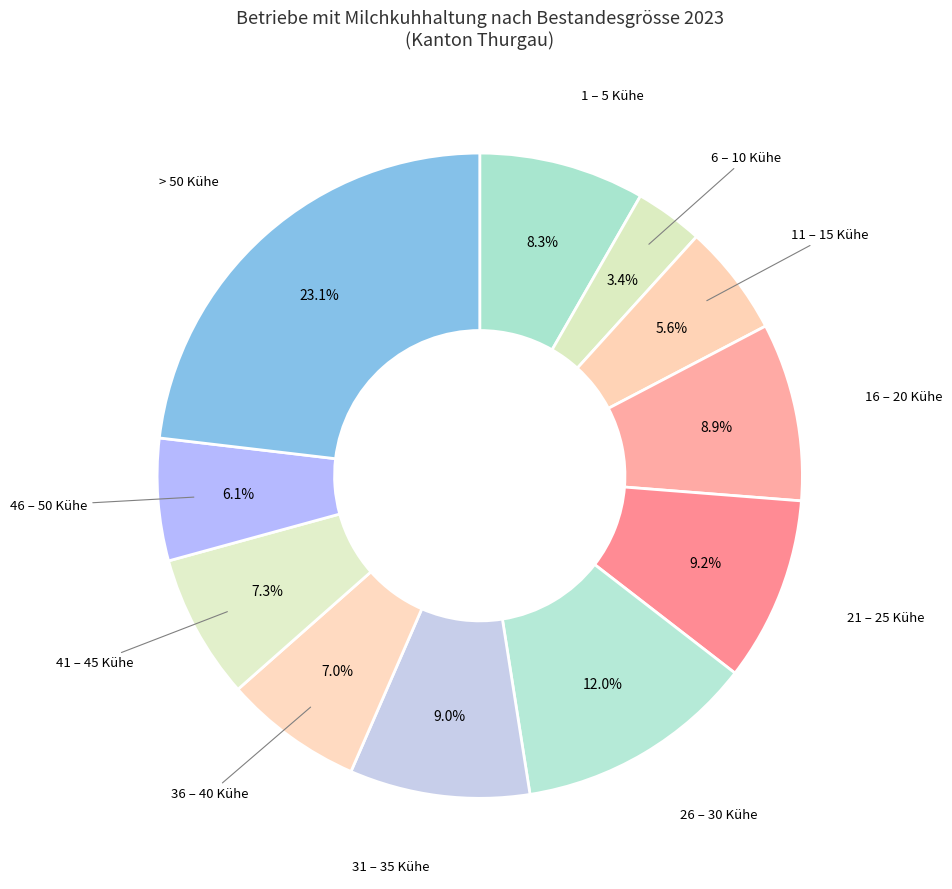

Count the number of slices in the pie.

11